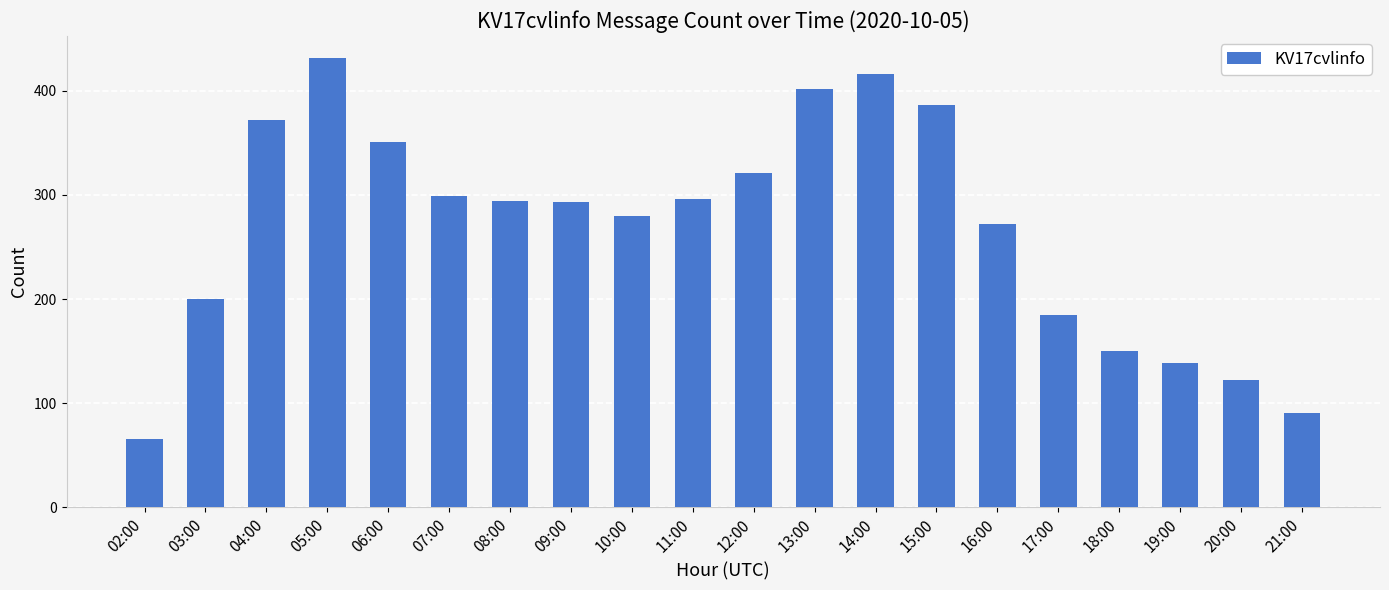

At which category does the chart reach its peak across all series?

05:00